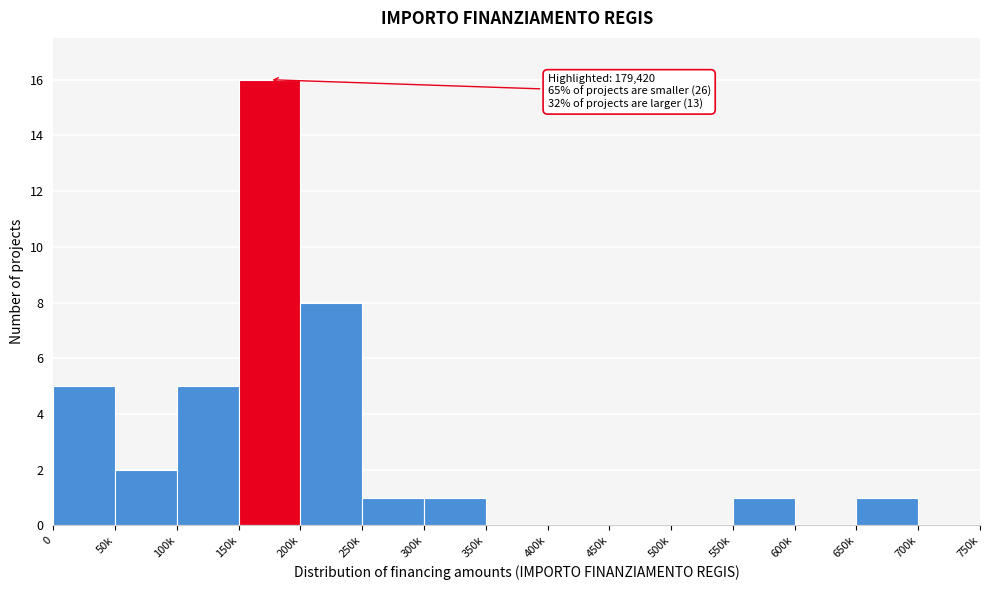

Reading left to right, transcribe all the data shown in this chart.

0=5	50k=2	100k=5	150k=16	200k=8	250k=1	300k=1	350k=0	400k=0	450k=0	500k=0	550k=1	600k=0	650k=1	700k=0